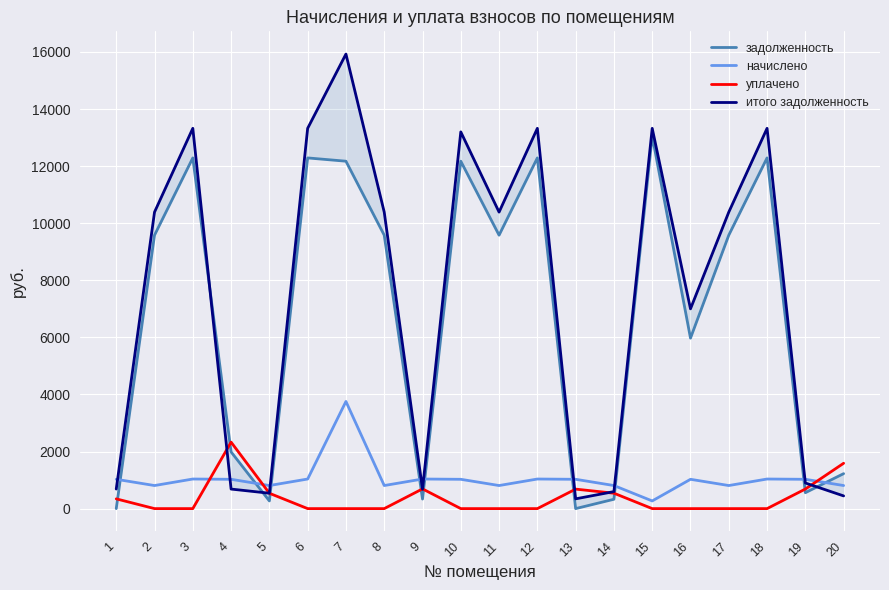

What is the total value across all series at 15?

26649.6